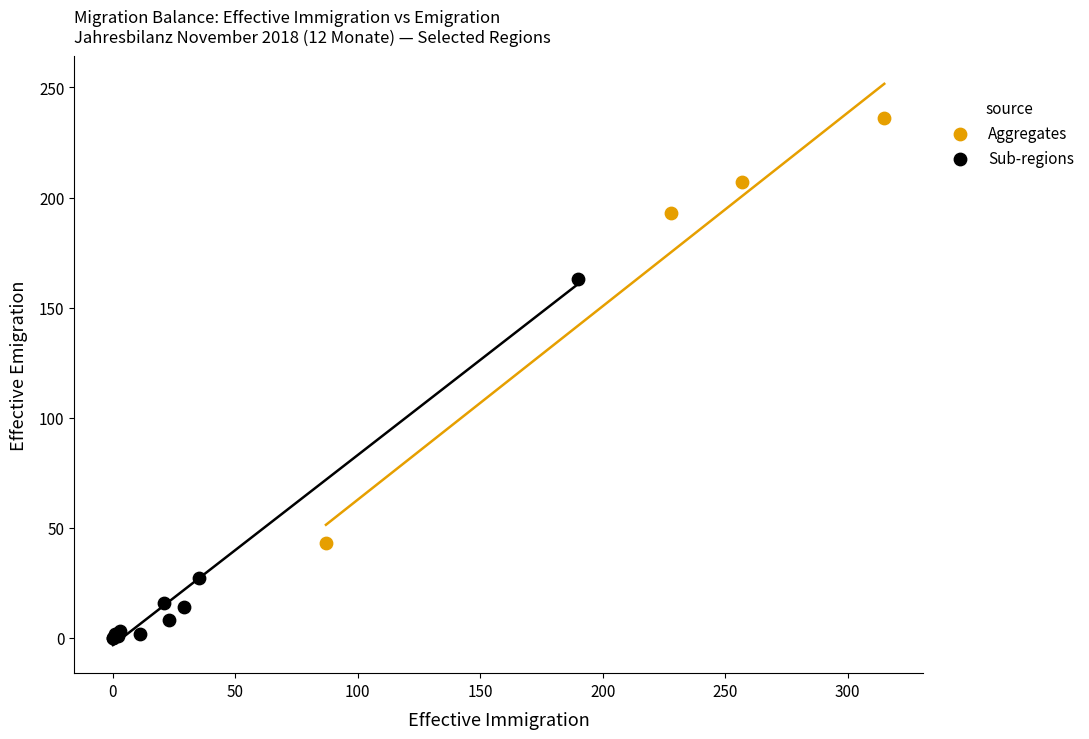

What are all the series names shown in the legend?

Aggregates, Sub-regions